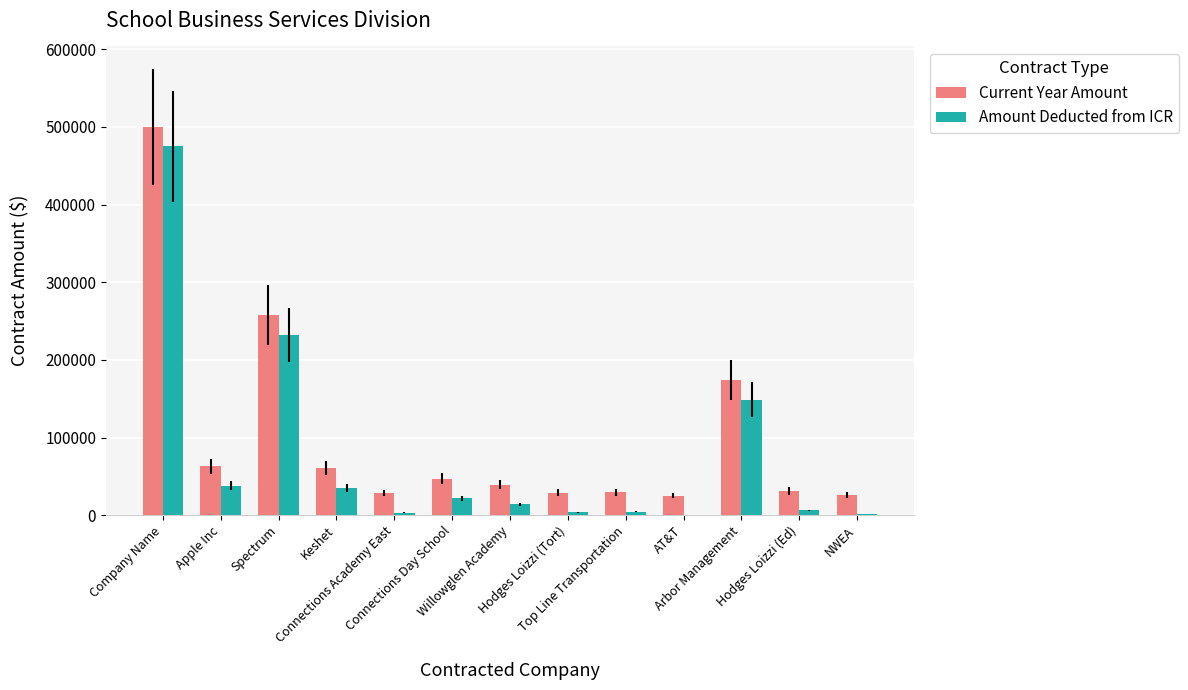

Which series has the largest total across all categories?

Current Year Amount